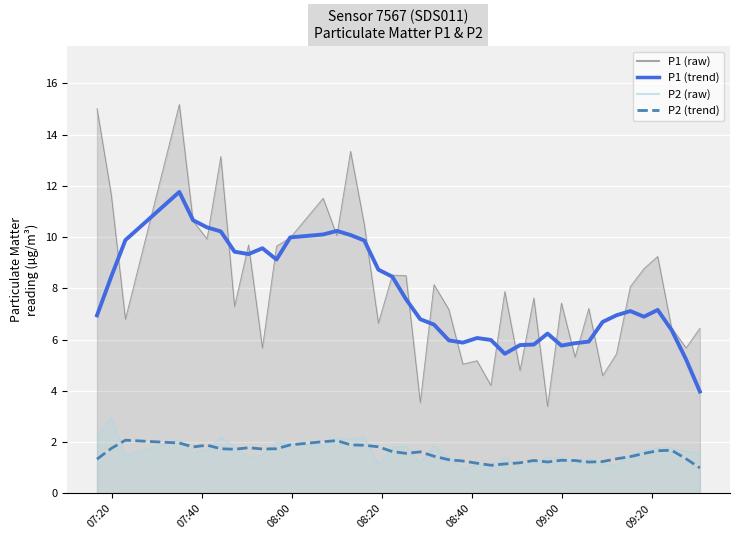

What is the sum of all P2 trend values?

62.3